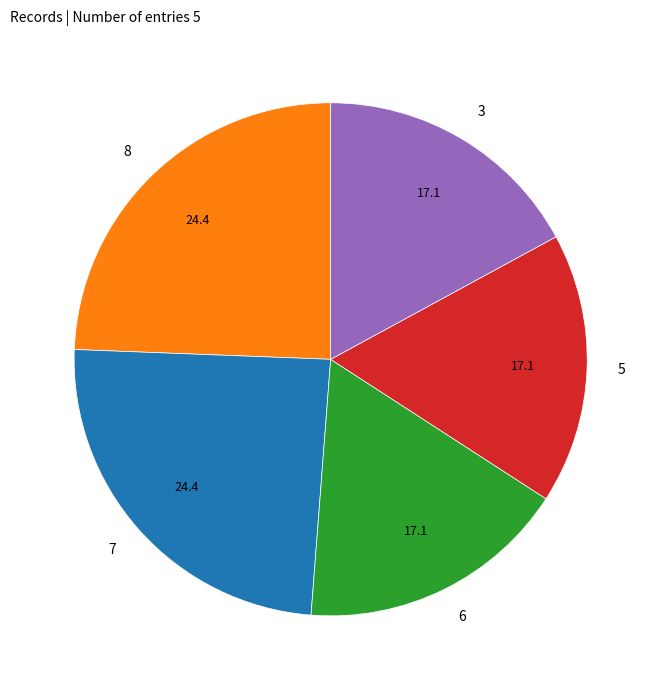

Approximately how many times larger is the value at 7 compared to 8?

1.0